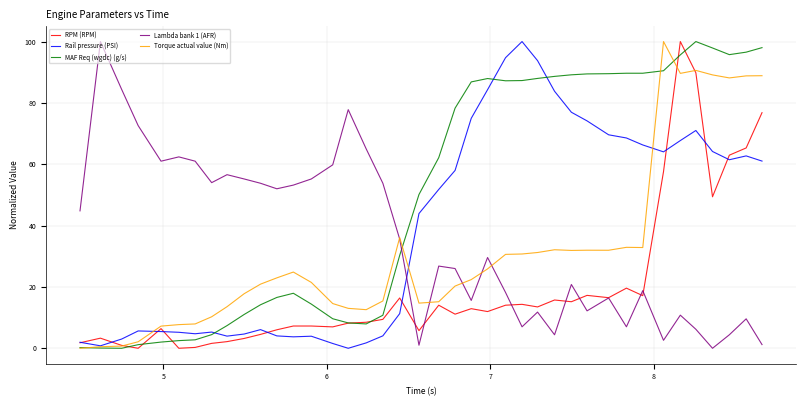

What is the maximum value for MAF Req (wgdc) (g/s)?

100.0